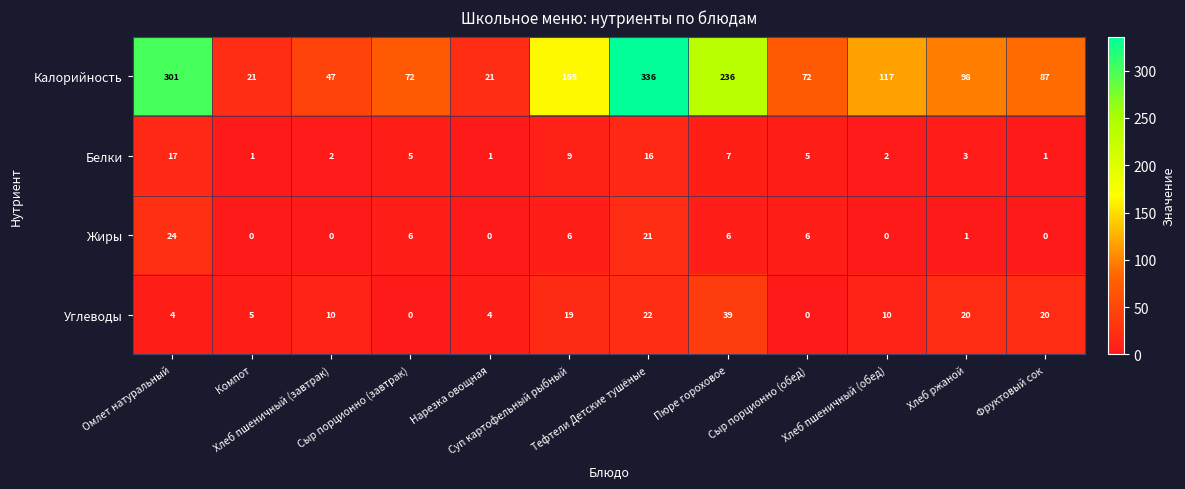

How many categories are shown in the chart?

12